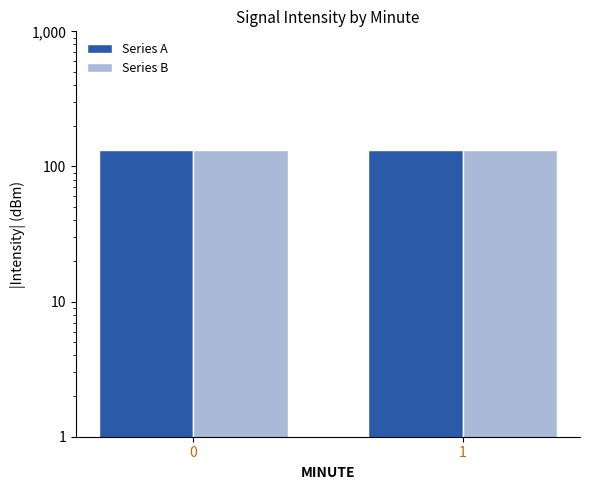

What is the difference between the highest and lowest values at 1?

0.1